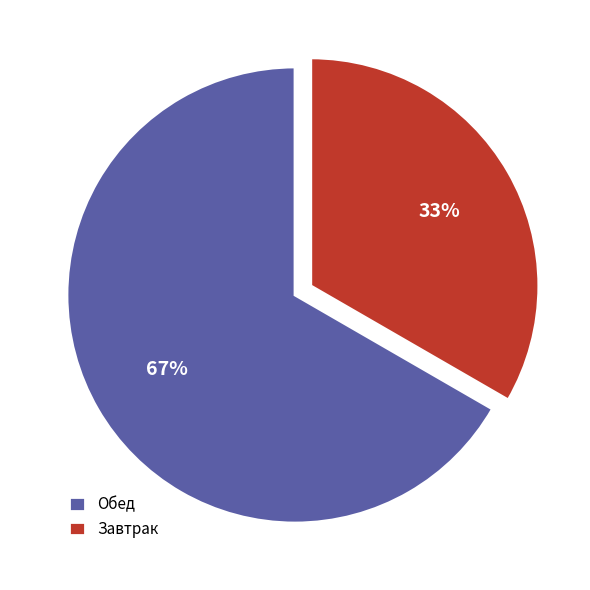

To the nearest percent, what is the combined percentage of Завтрак and Обед?

100%